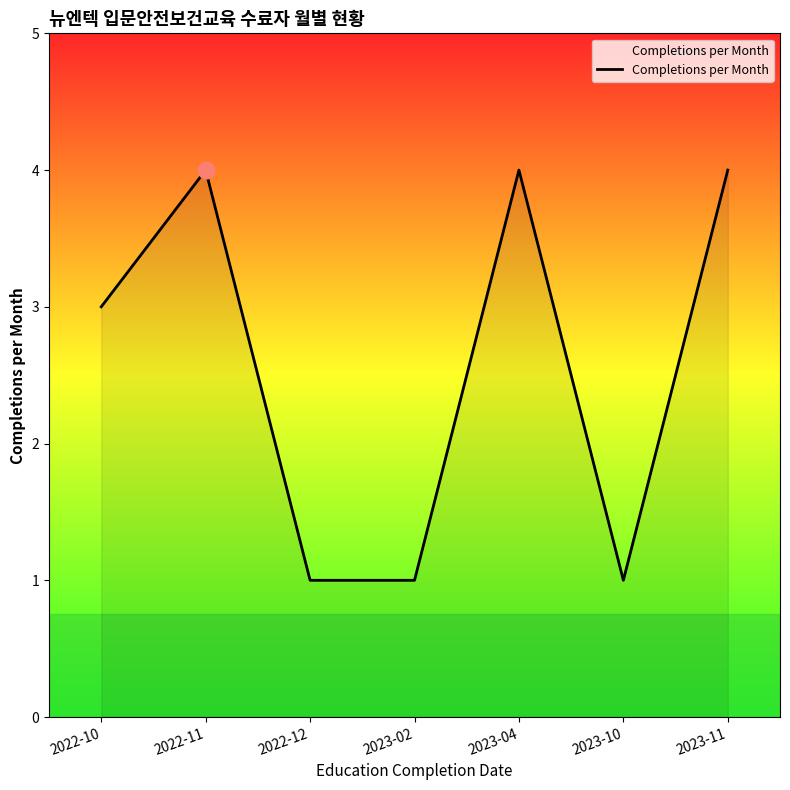

What position from the right is 2023-11?

1